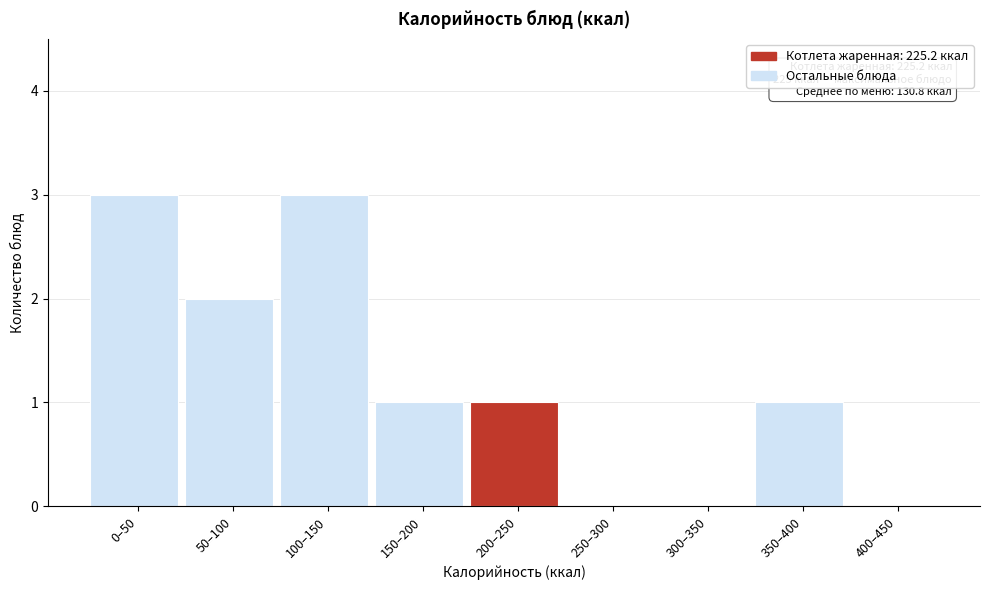

Reading left to right, what are all the values shown in this chart?

0–50=3	50–100=2	100–150=3	150–200=1	200–250=1	250–300=0	300–350=0	350–400=1	400–450=0